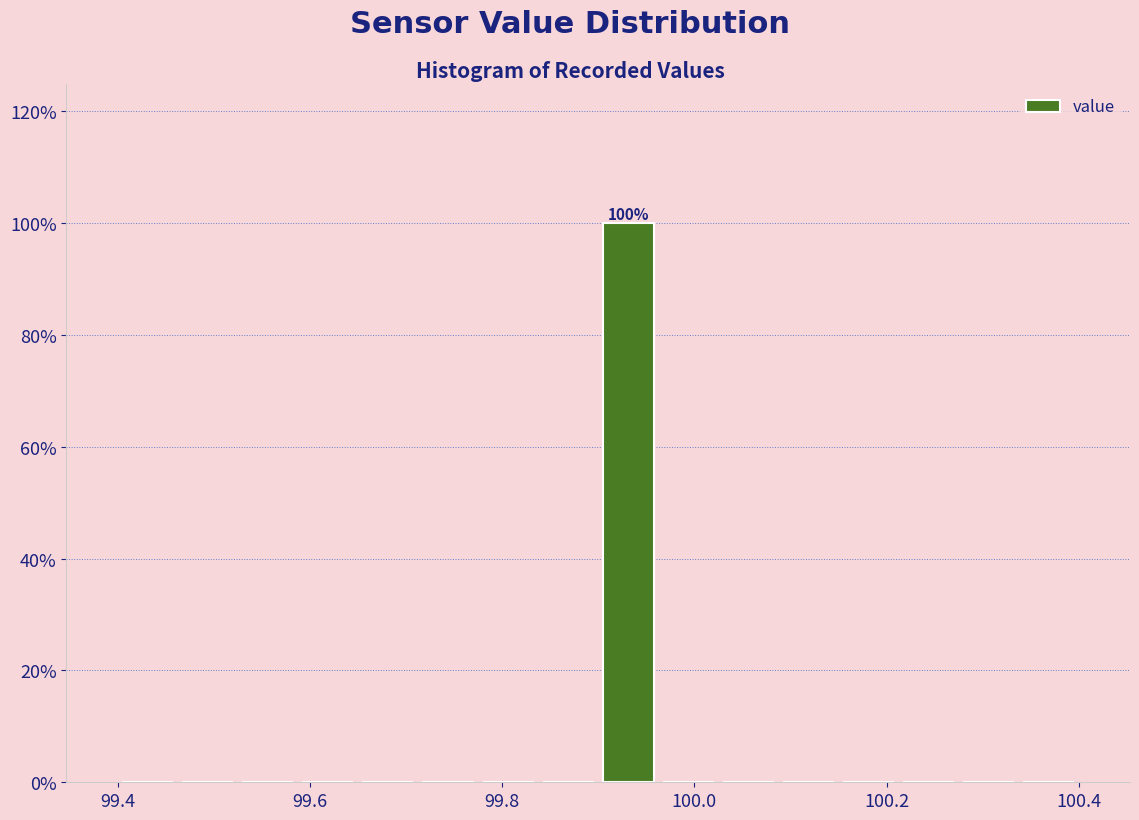

Read against the x-axis, roughly where is the centre of the tallest bar?

99.94